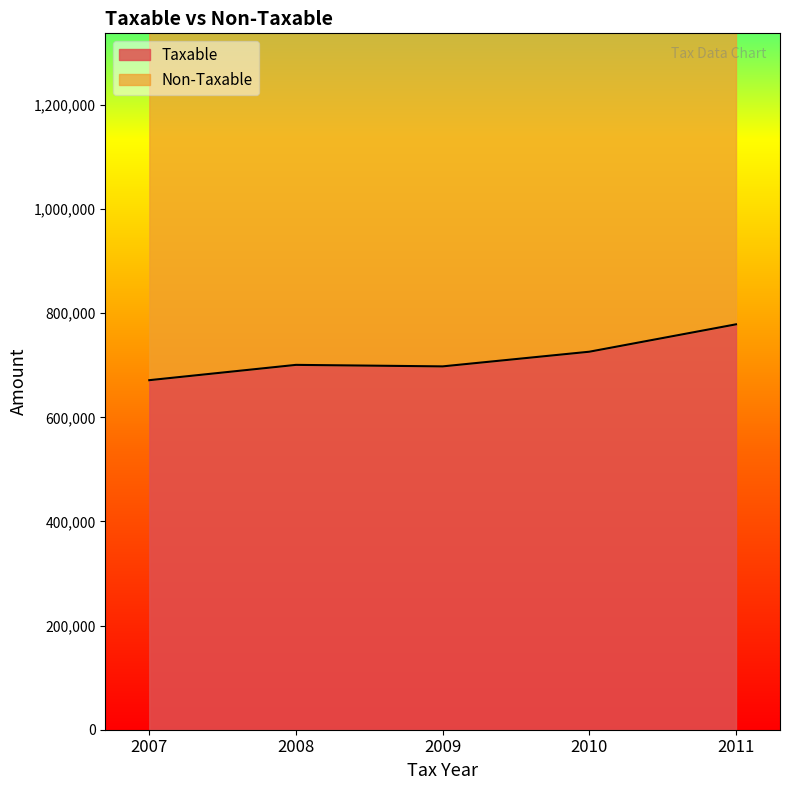

Between 2009 and 2011, which is larger?

2011